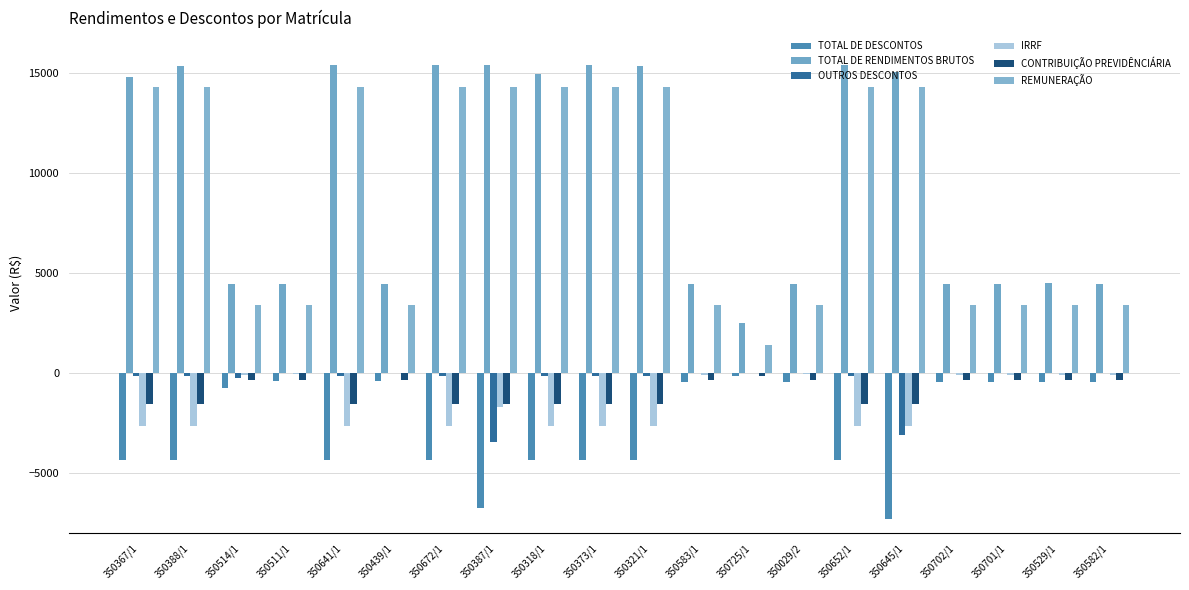

Reading right to left, transcribe all the data shown in this chart.

TOTAL DE DESCONTOS: -470.8	-468.7	-470.8	-470.8	-7321.1	-4348.6	-443.4	-158.8	-470.8	-4346.5	-4346.5	-4346.5	-6738.5	-4348.6	-398.7	-4348.6	-427.1	-736.9	-4346.5	-4346.5
TOTAL DE RENDIMENTOS BRUTOS: 4451.1	4480.7	4436.3	4451.1	15046.1	15371.7	4436.3	2483.2	4451.1	15312.5	15371.7	14942.5	15371.7	15371.7	4451.1	15371.7	4436.3	4451.1	15327.3	14779.7
OUTROS DESCONTOS: -4.2	-2.1	-4.2	-4.2	-3119.6	-147.1	-4.2	-4.2	-4.2	-145.0	-145.0	-145.0	-3444.4	-147.1	-2.1	-147.1	-2.1	-270.2	-145.0	-145.0
IRRF: -95.6	-95.6	-95.6	-95.6	-2629.1	-2629.1	-68.2	0.0	-95.6	-2629.1	-2629.1	-2629.1	-1721.8	-2629.1	-25.5	-2629.1	-54.0	-95.6	-2629.1	-2629.1
CONTRIBUIÇÃO PREVIDÊNCIÁRIA: -371.1	-371.1	-371.1	-371.1	-1572.3	-1572.3	-371.1	-154.6	-371.1	-1572.3	-1572.3	-1572.3	-1572.3	-1572.3	-371.1	-1572.3	-371.1	-371.1	-1572.3	-1572.3
REMUNERAÇÃO: 3373.6	3373.6	3373.6	3373.6	14294.1	14294.1	3373.6	1405.7	3373.6	14294.1	14294.1	14294.1	14294.1	14294.1	3373.6	14294.1	3373.6	3373.6	14294.1	14294.1